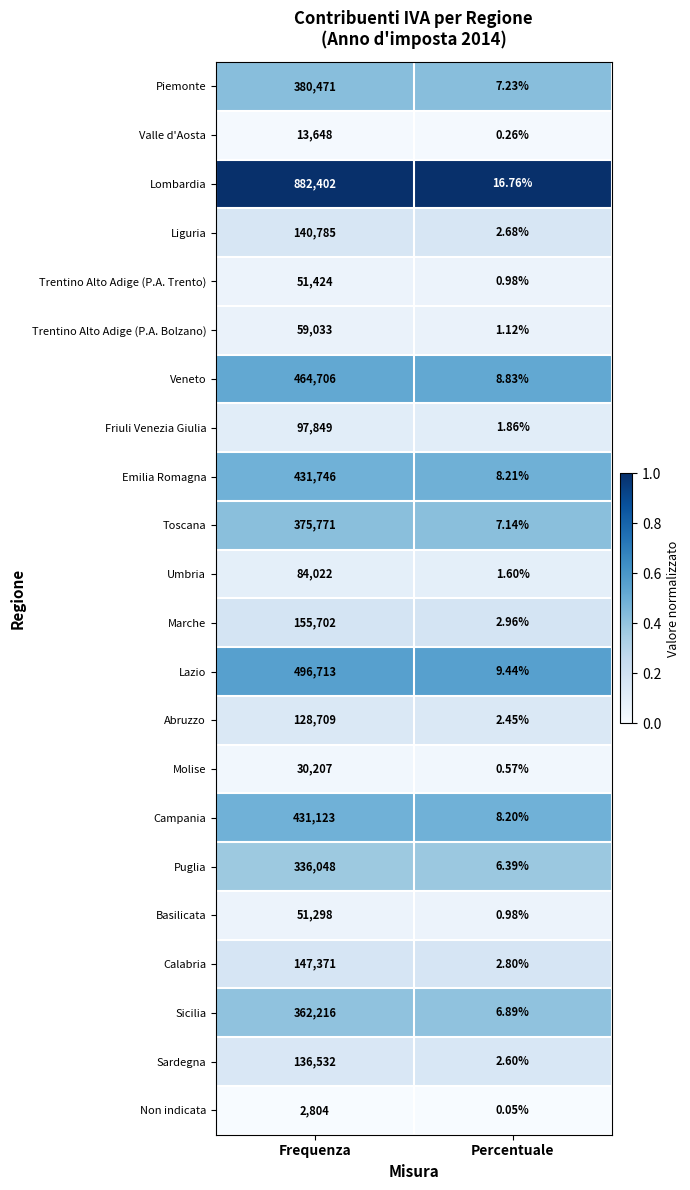

Rank the series at Frequenza from highest to lowest value.

Lombardia, Lazio, Veneto, Emilia Romagna, Campania, Piemonte, Toscana, Sicilia, Puglia, Marche, Calabria, Liguria, Sardegna, Abruzzo, Friuli Venezia Giulia, Umbria, Trentino Alto Adige (P.A. Bolzano), Trentino Alto Adige (P.A. Trento), Basilicata, Molise, Valle d'Aosta, Non indicata